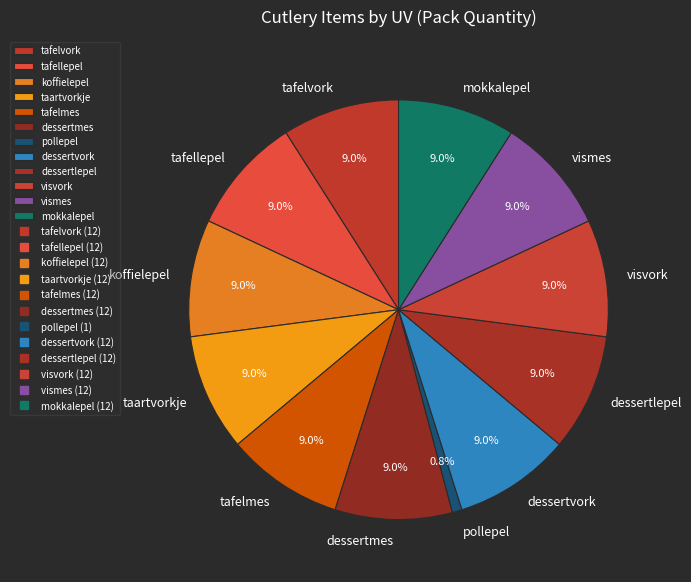

Which category has the smallest portion of the pie?

pollepel